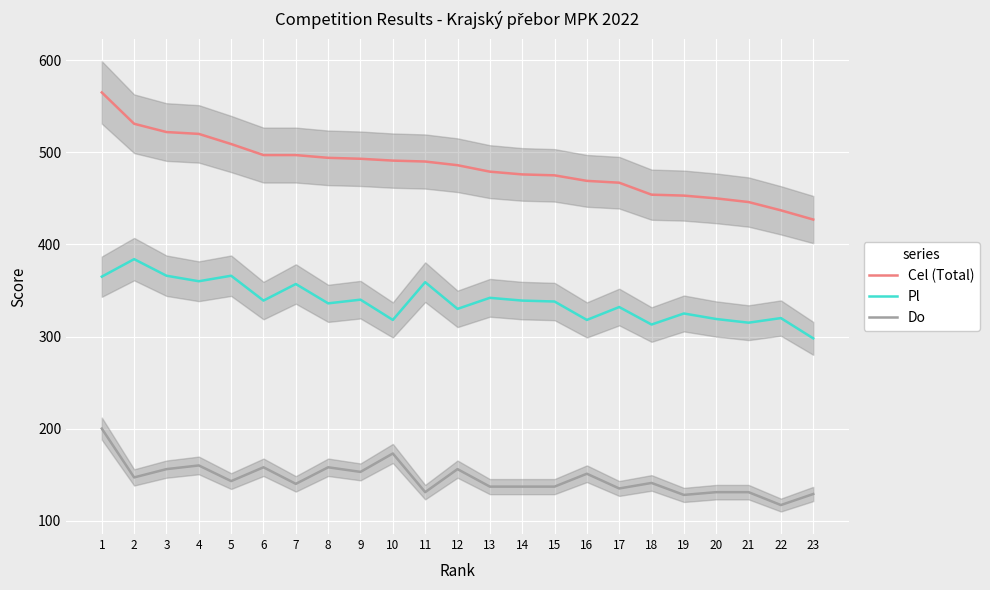

True or false: Do has a value of 156 at 12.

True